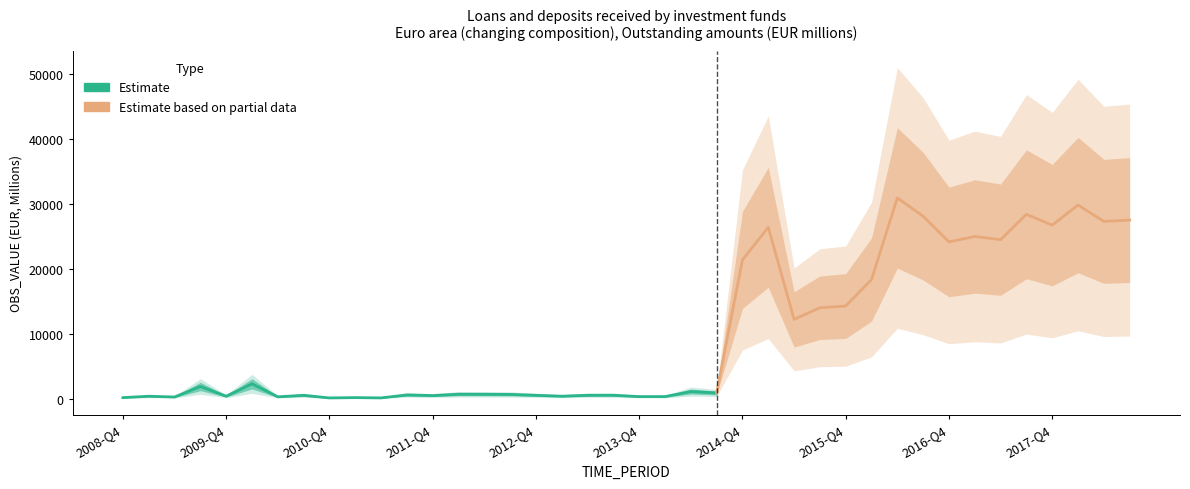

What is the change in value from 2015-Q2 to 2018-Q2?

+15098.7